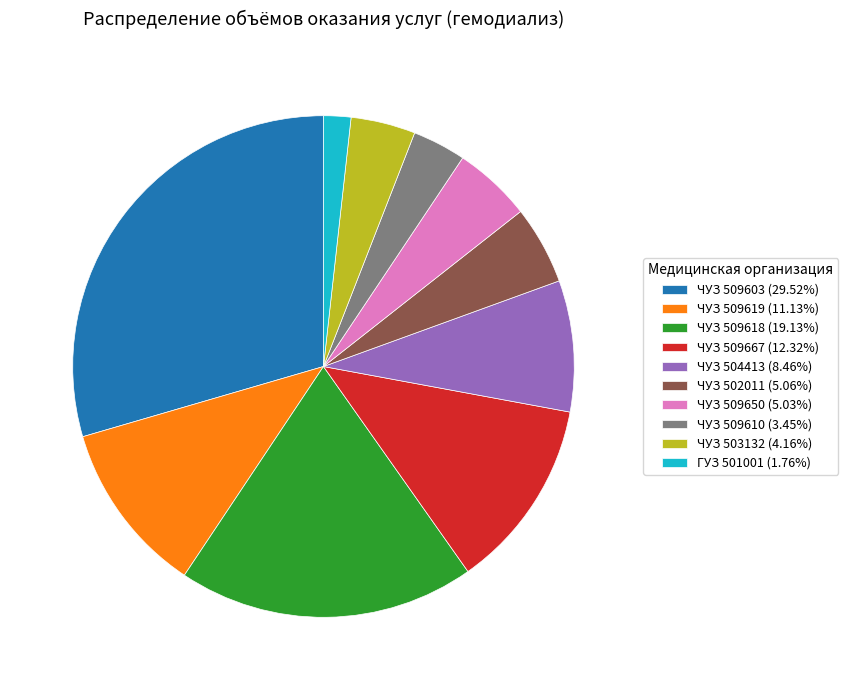

Approximately how many times larger is the value at ЧУЗ 509667 (12.32%) compared to ЧУЗ 504413 (8.46%)?

1.5